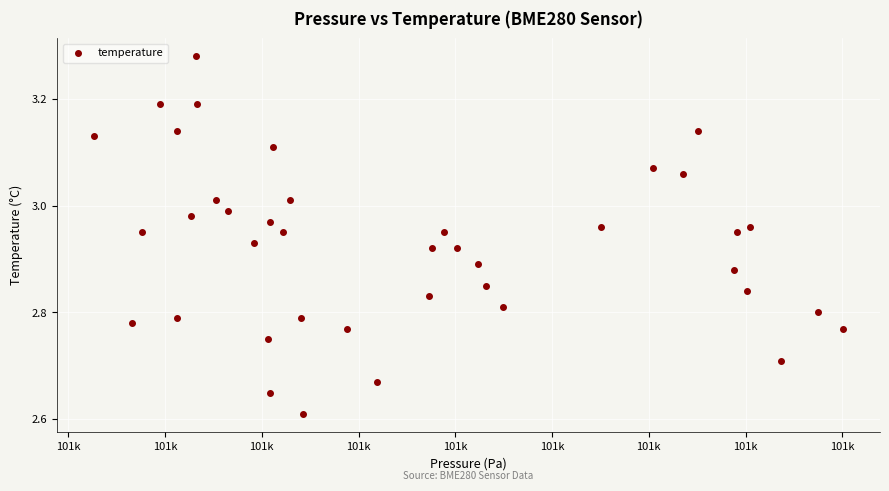

What is the range of X values (max minus min)?

154.7